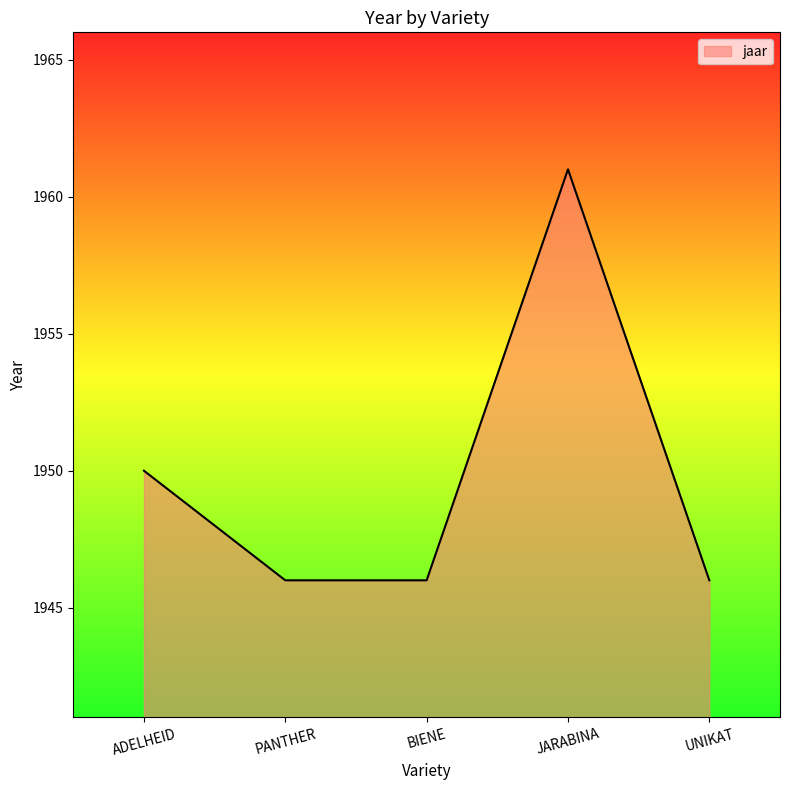

Does the chart have visible grid lines?

No